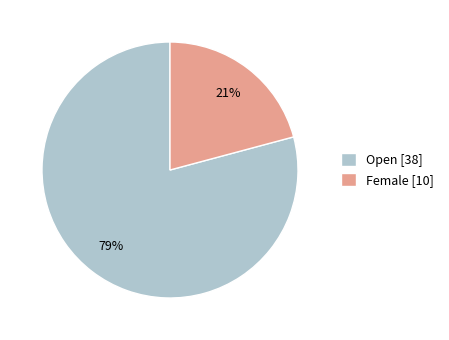

Is it true that Open is 79% of the pie?

True